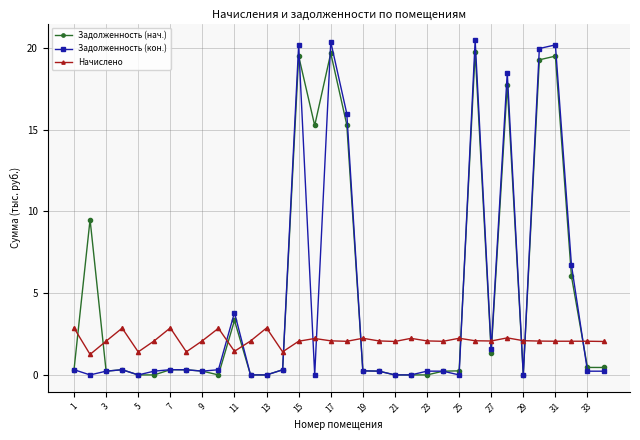

What is the maximum value for Начислено?

2.9